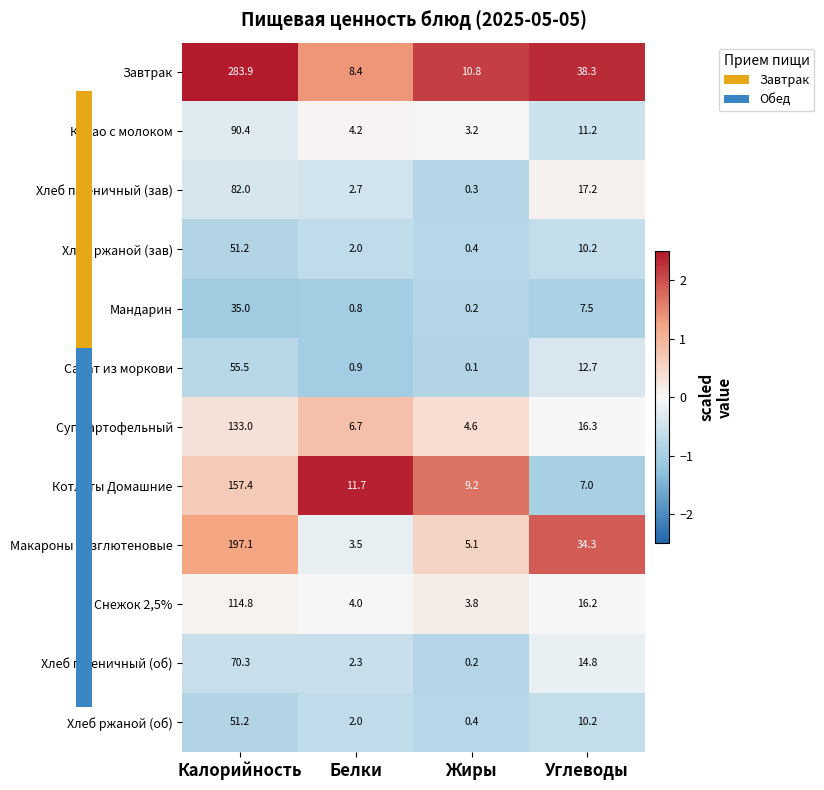

What is the total value across all series at Жиры?

38.3